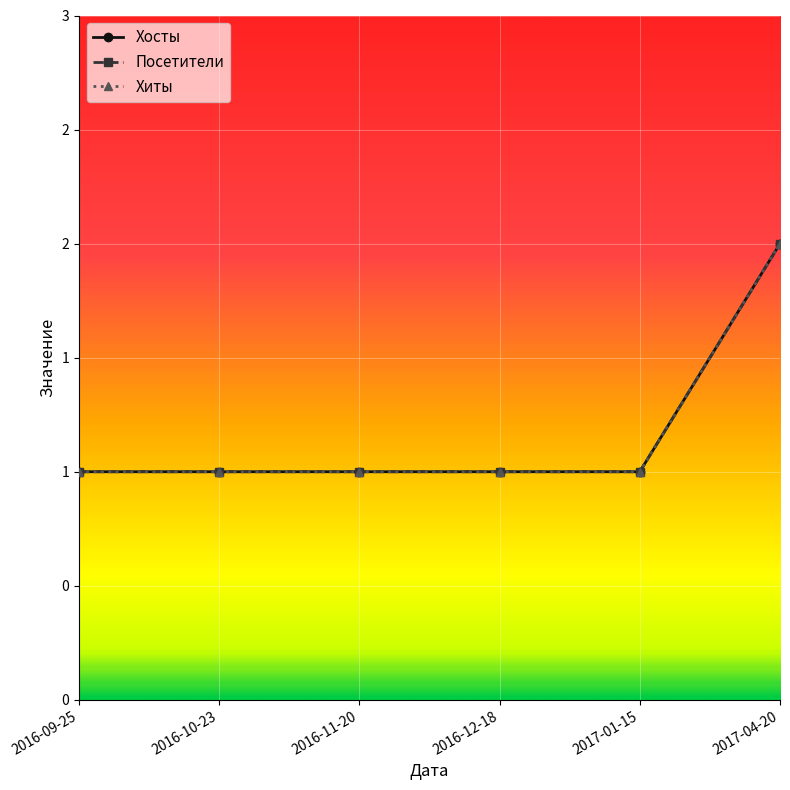

What is the total value across all series at 2016-09-25?

3